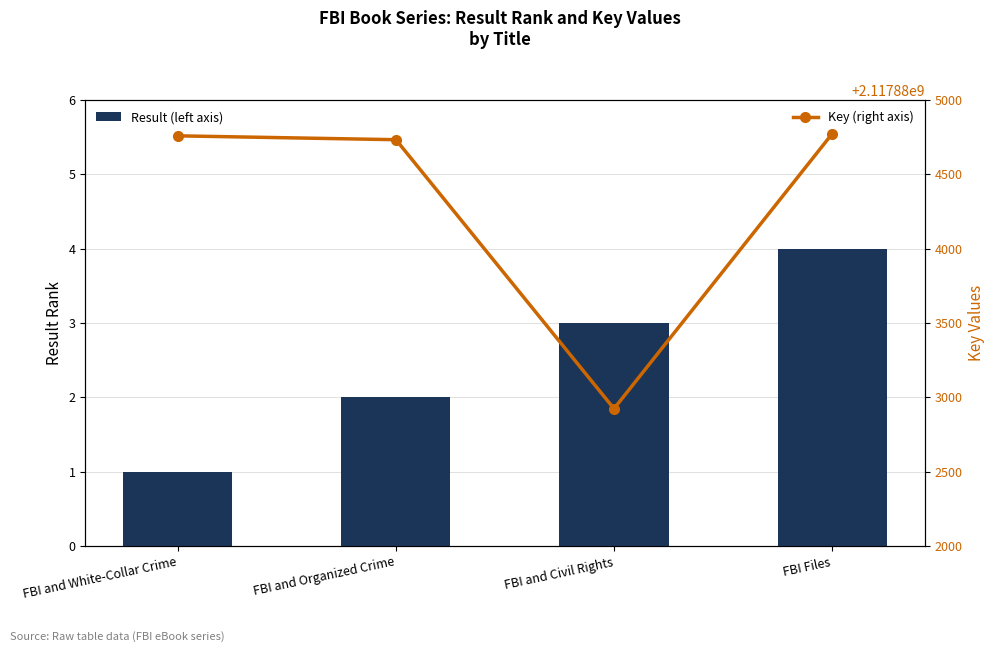

The Result (left axis) series shows 3 at FBI and Civil Rights. True or false?

True